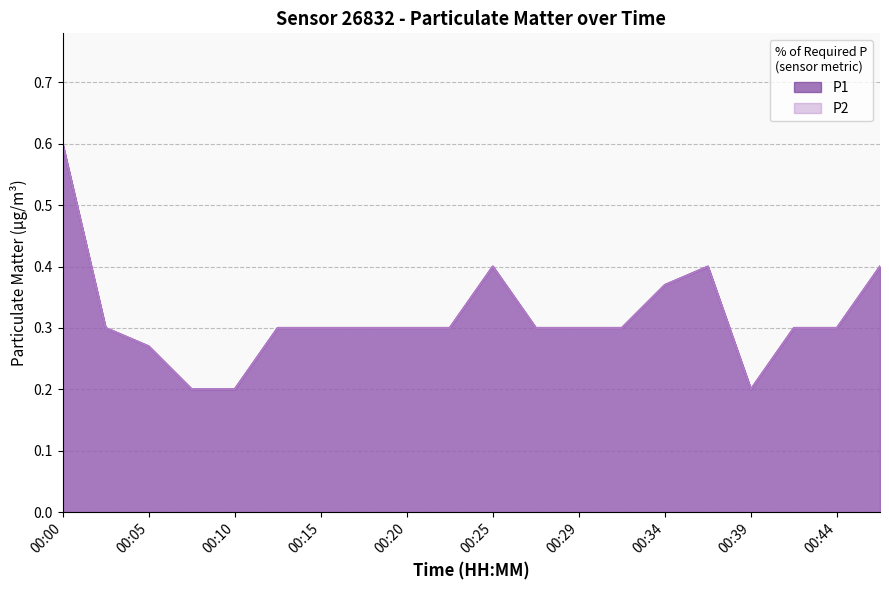

Does the chart display data point markers on the line(s)?

No